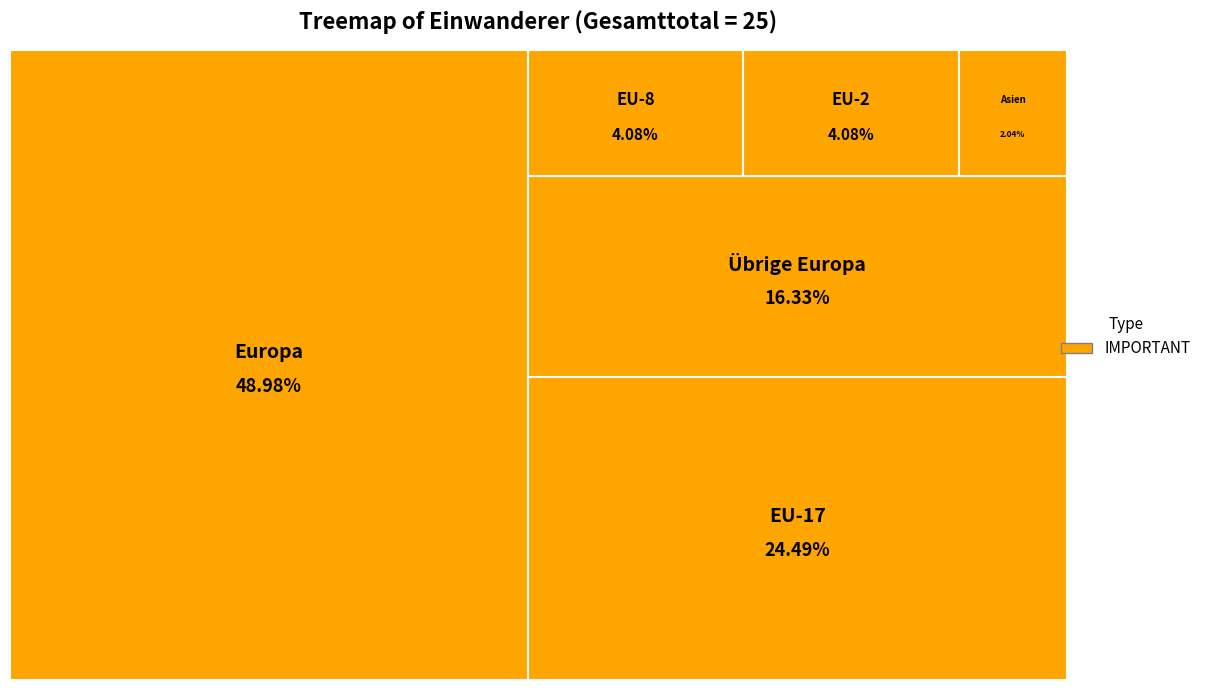

Which slice is the largest?

Europa